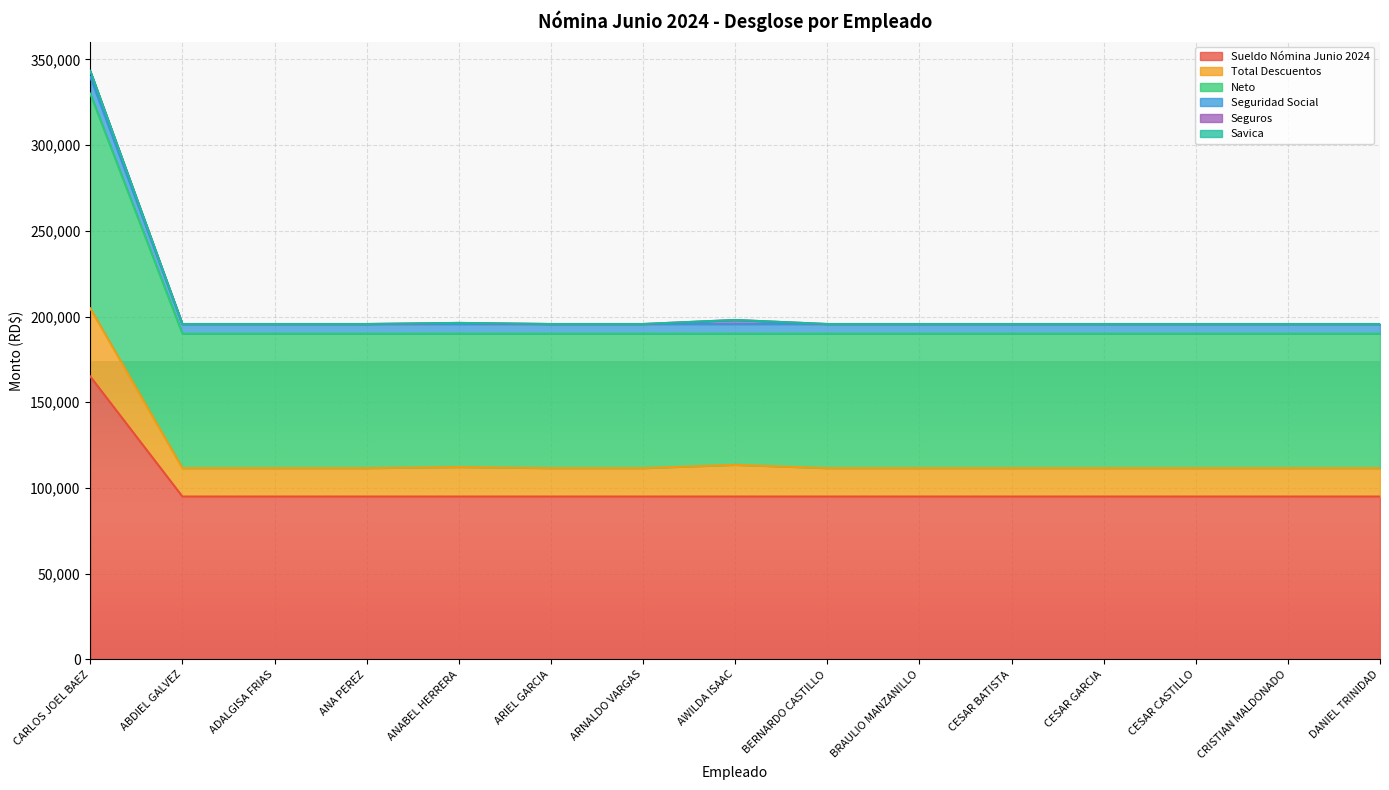

True or false: Neto has more than 0 points higher than both neighbors.

False